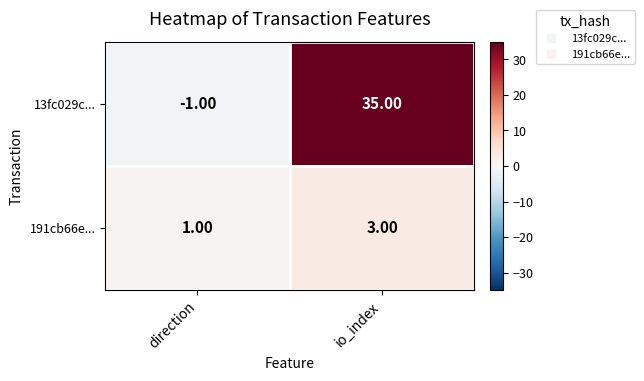

What is the sum of the 13fc029c... values at io_index and direction?

34